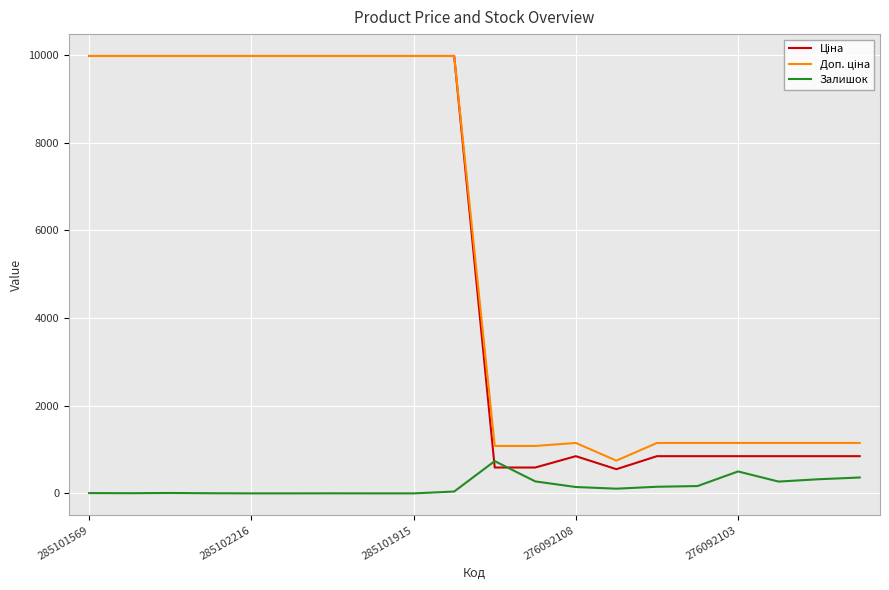

What is the maximum value shown in the chart?

9975.0